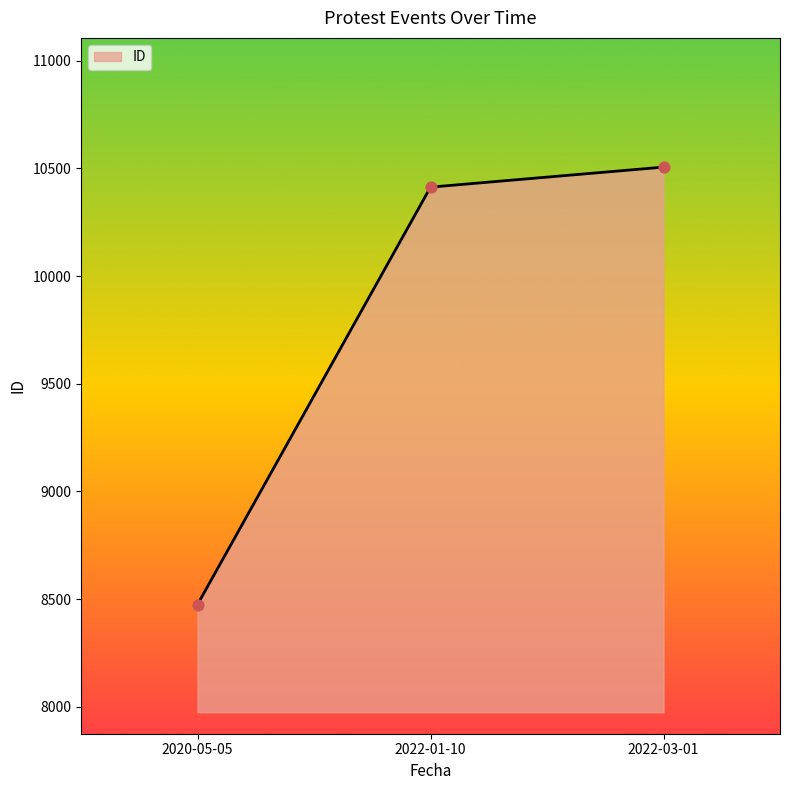

Which has a higher value, 2022-01-10 or 2022-03-01?

2022-03-01